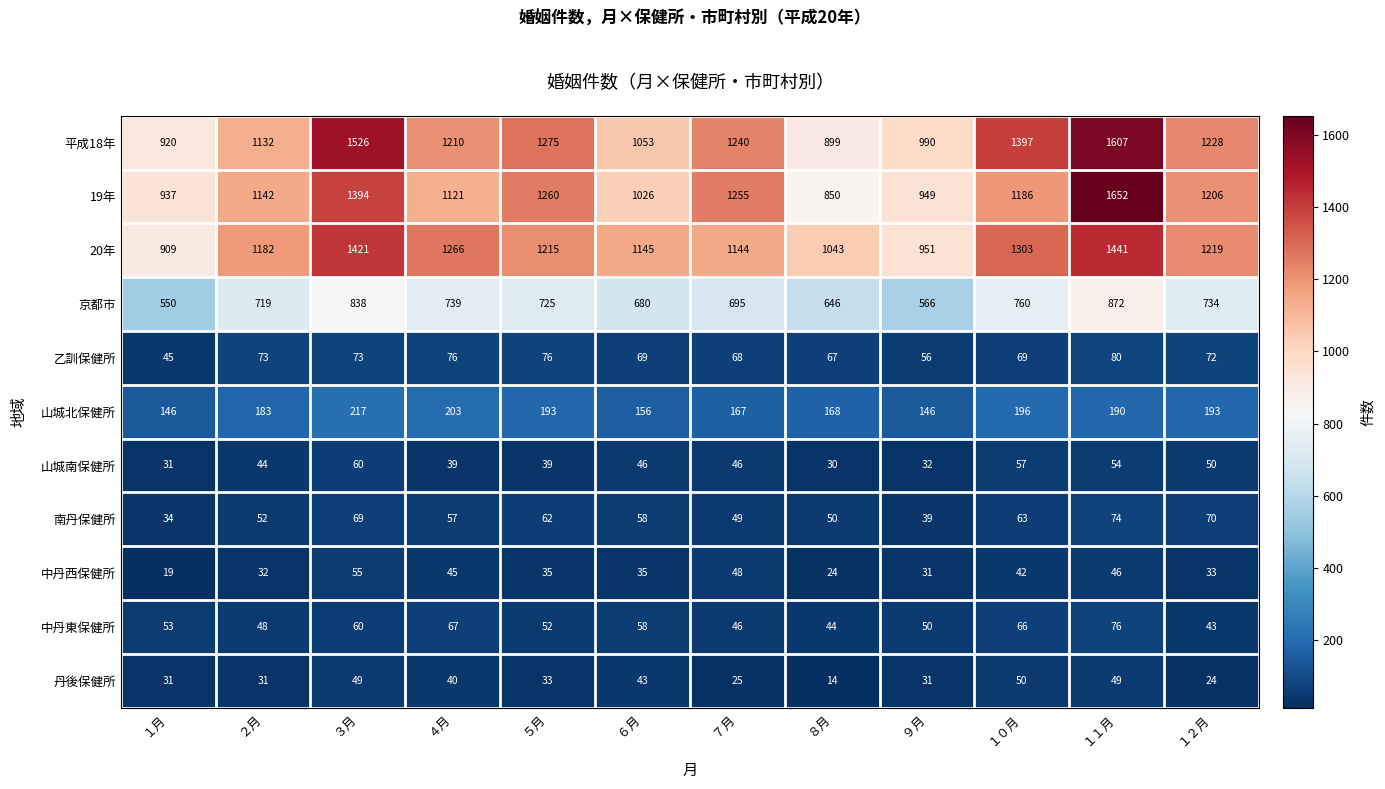

Which series changed the most between １０月 and １１月?

19年